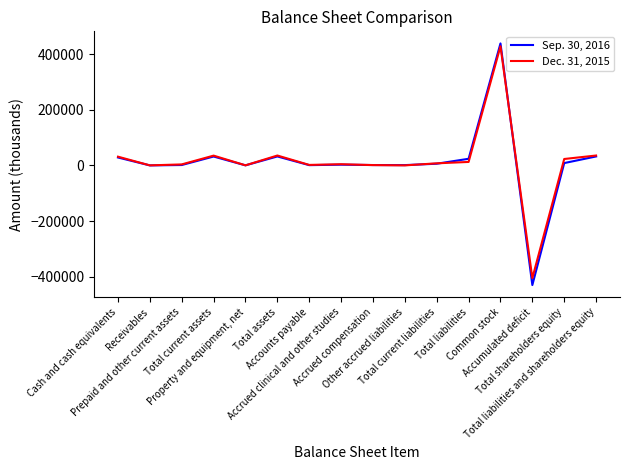

True or false: Sep. 30, 2016 has more than 0 points higher than both neighbors.

True